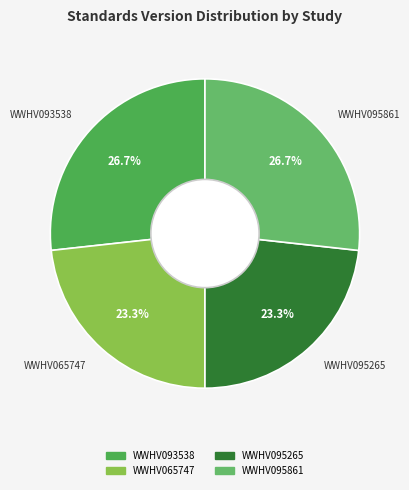

To the nearest percent, what is the difference between the largest and smallest slice percentages?

3%